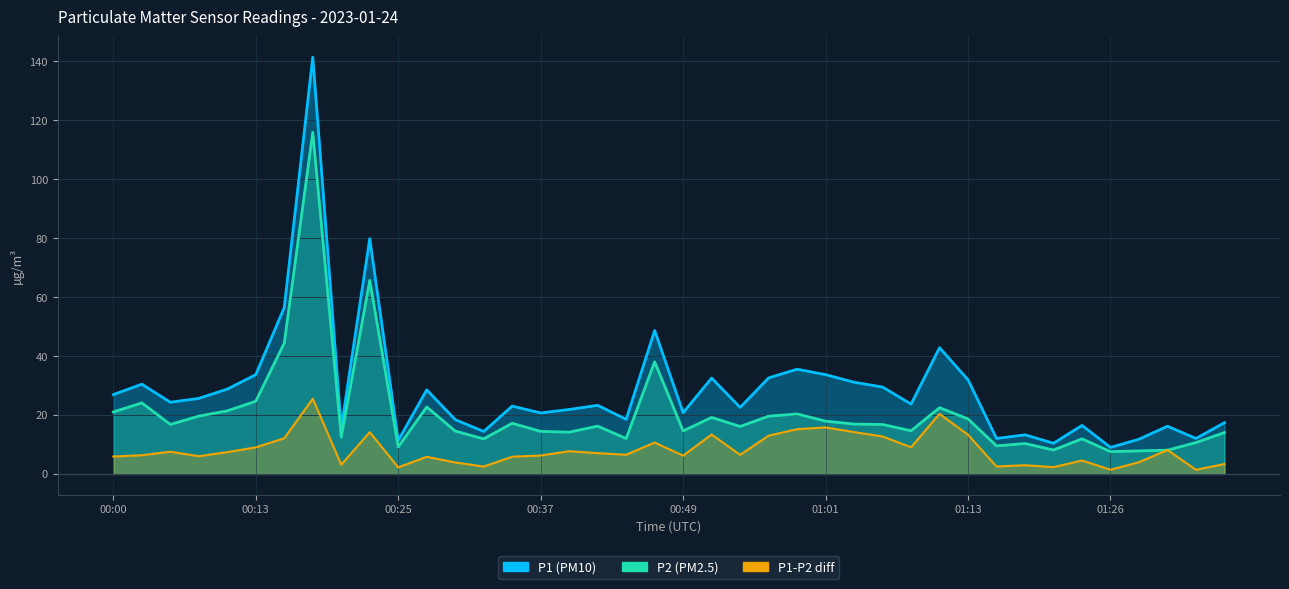

What is the minimum value shown in the chart?

7.5